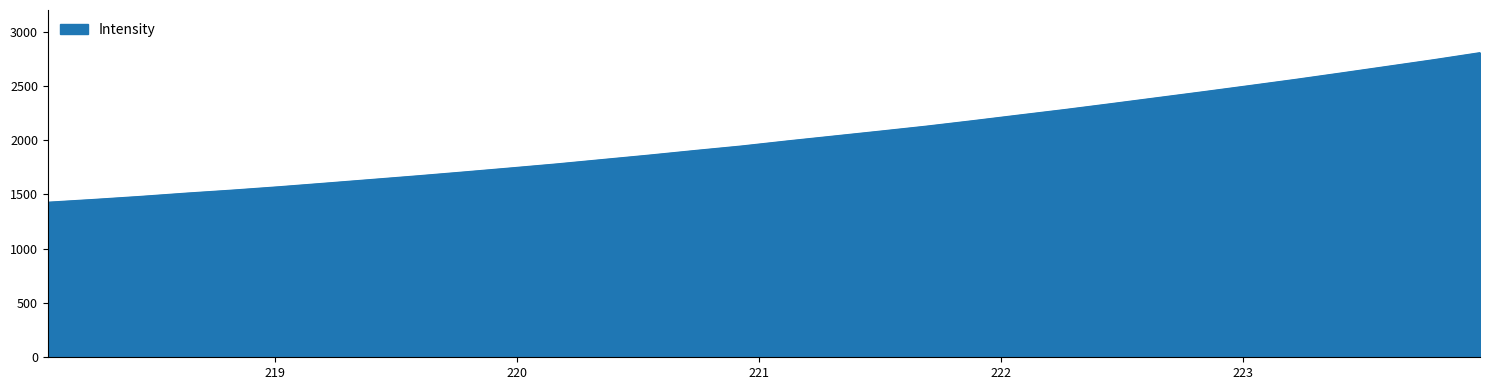

What is the maximum value shown in the chart?

2807.1